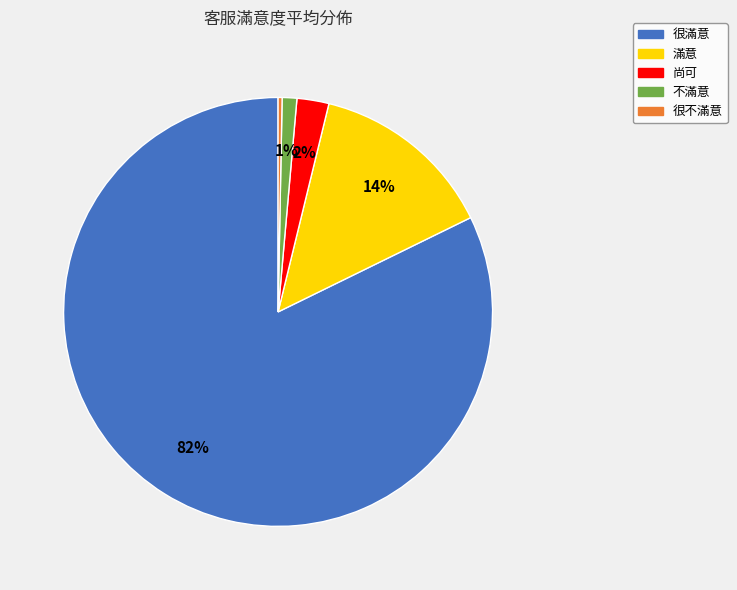

Rank the categories by value from lowest to highest.

很不滿意, 不滿意, 尚可, 滿意, 很滿意